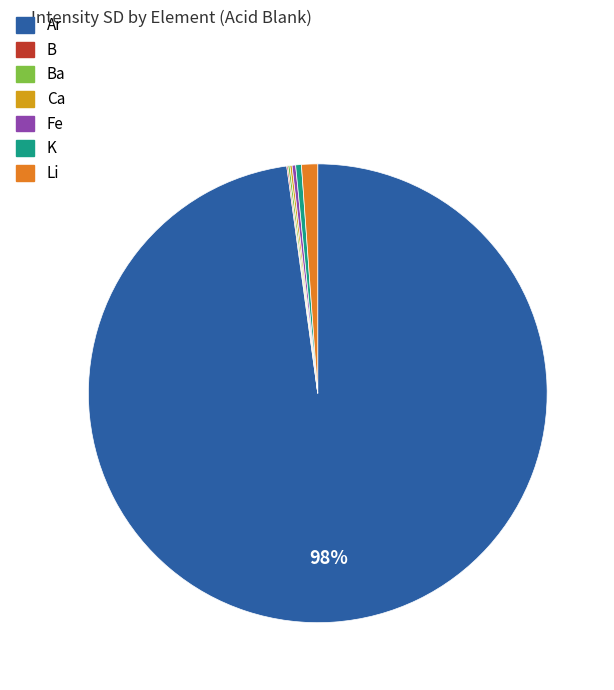

Does any single category account for the majority?

Yes